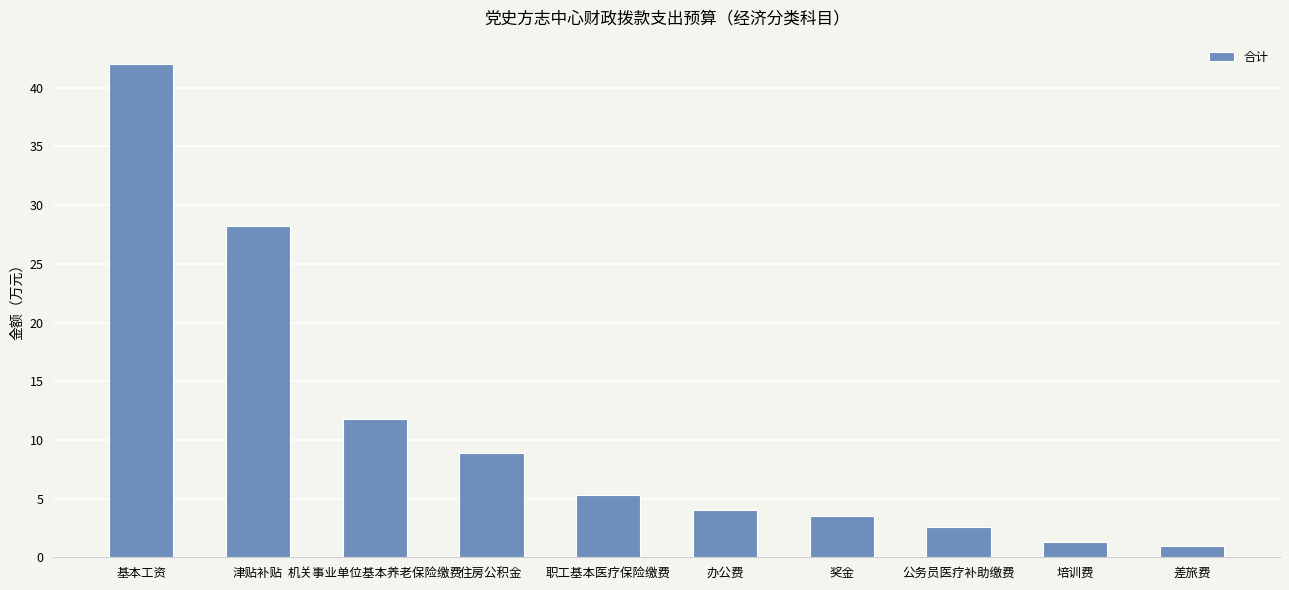

True or false: the data shows 8.8 at 住房公积金.

True